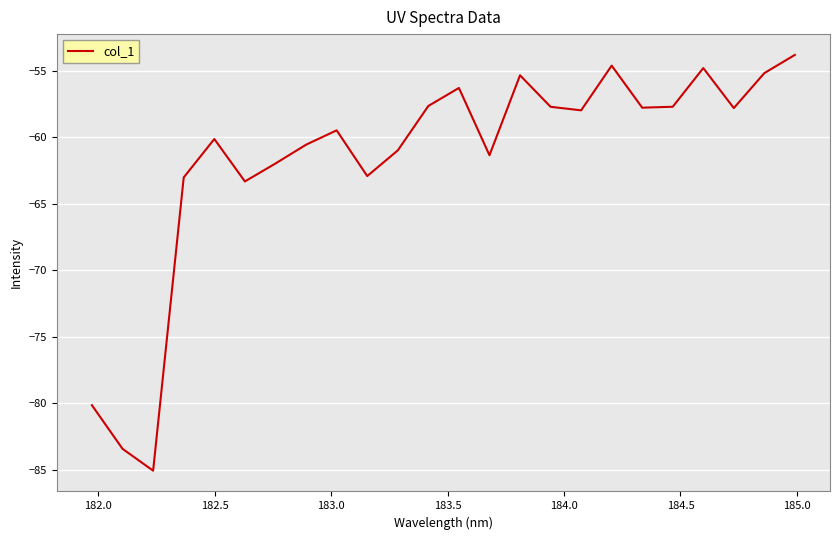

How many lines are shown in the chart?

1